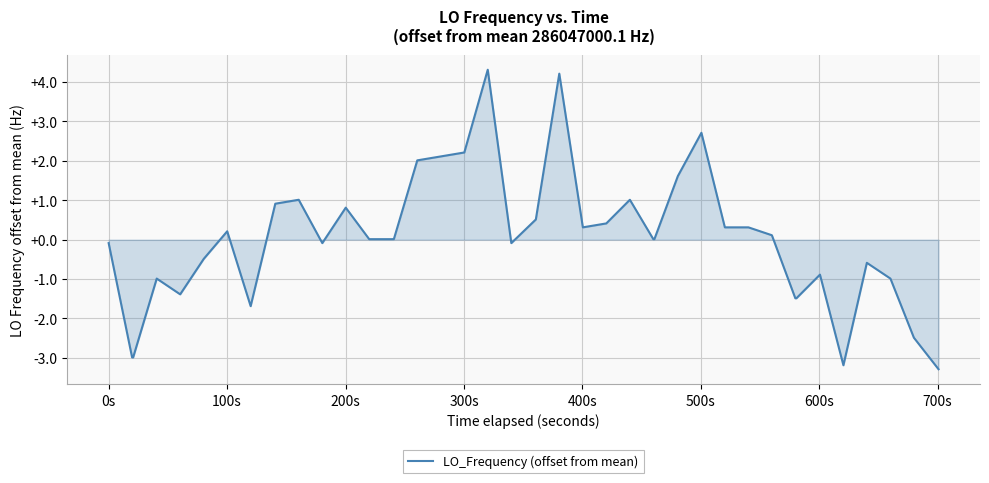

What is the smallest value displayed?

-3.3